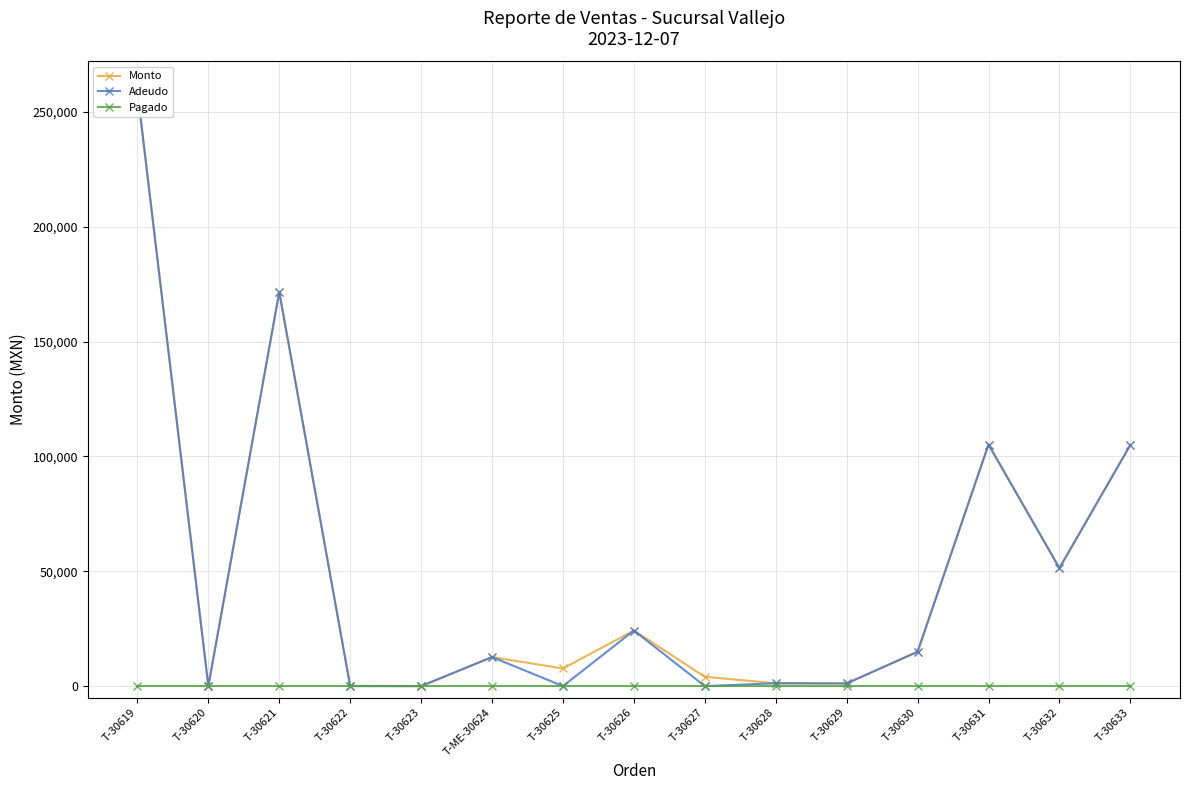

True or false: Pagado has more than 0 points higher than both neighbors.

False